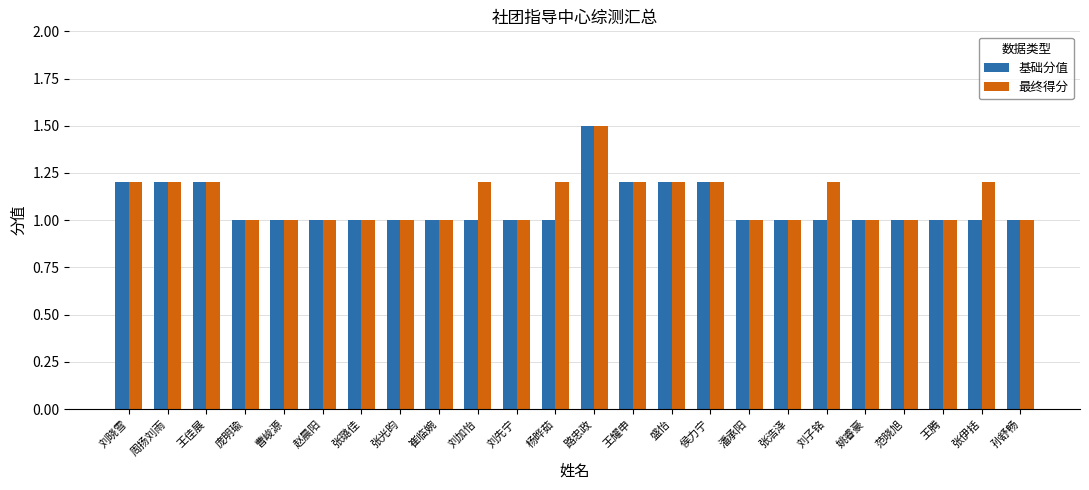

What is the label of the 4th bar from the left?

庞明瑜